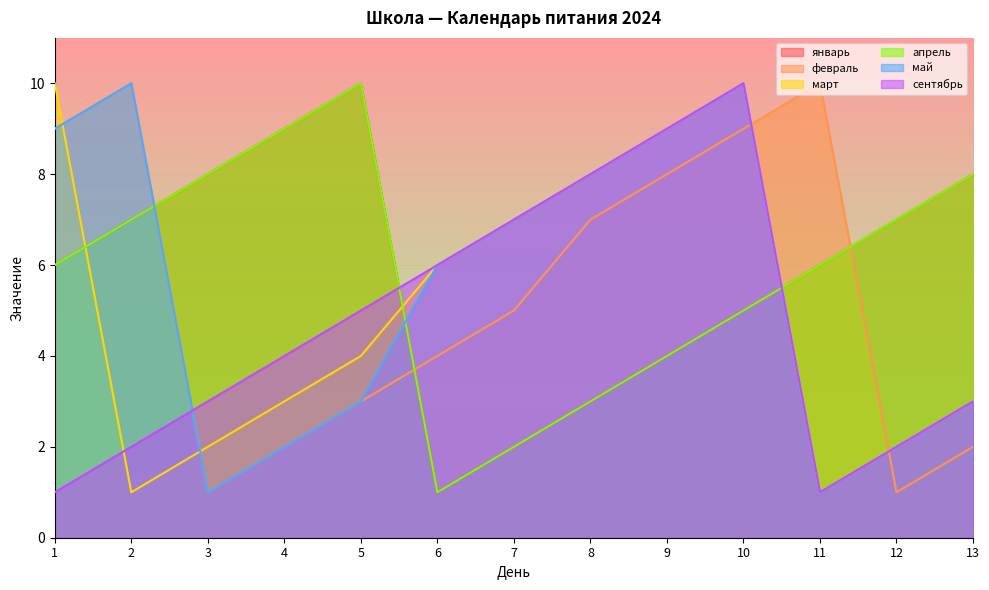

How many апрель values are between 4 and 8?

8